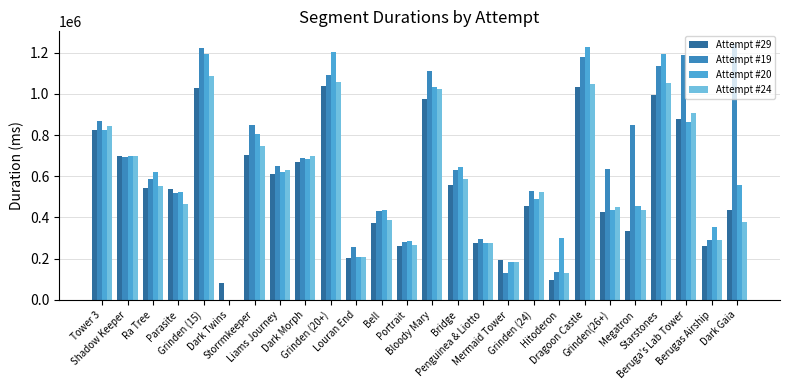

At Starstones, list the series in order from smallest to largest.

Attempt #29, Attempt #24, Attempt #19, Attempt #20